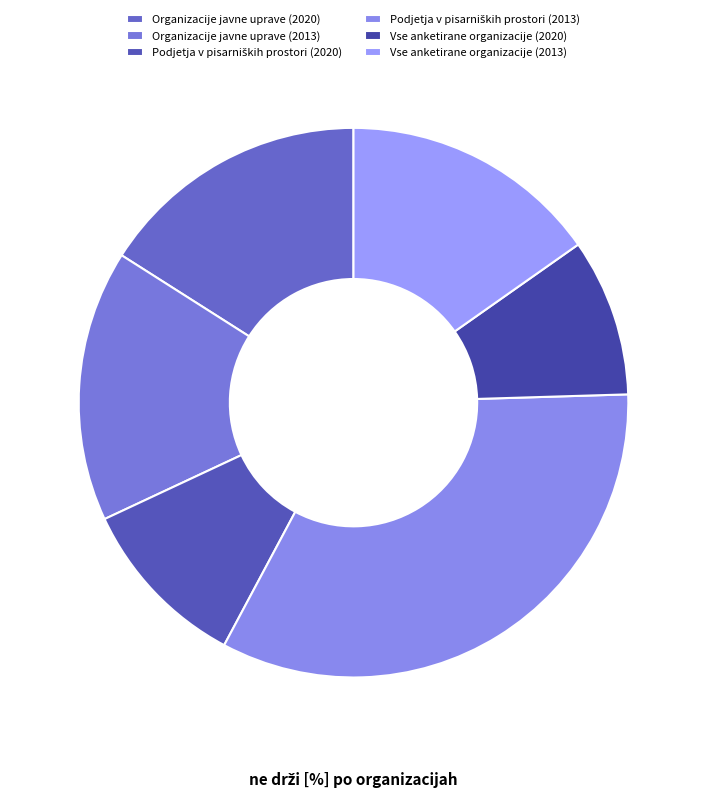

What is the smallest slice in the pie chart?

Vse anketirane organizacije (2020)